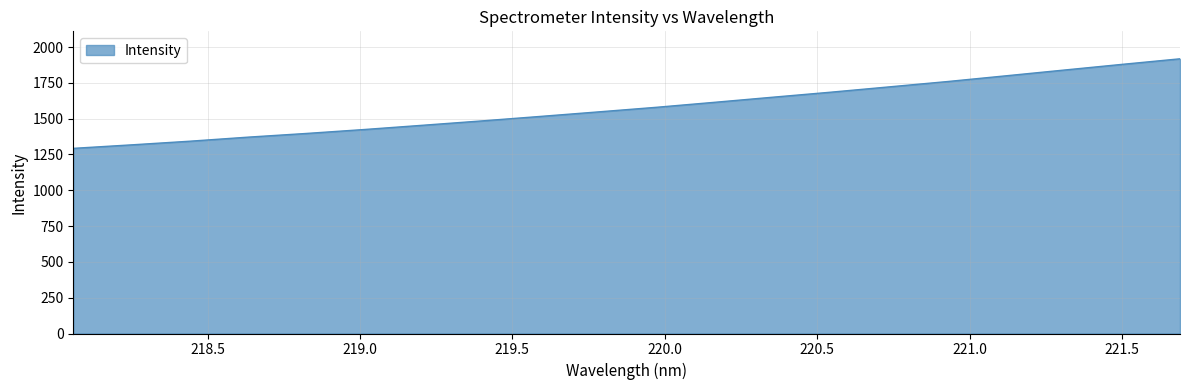

What is the difference between the maximum and minimum values?

625.3